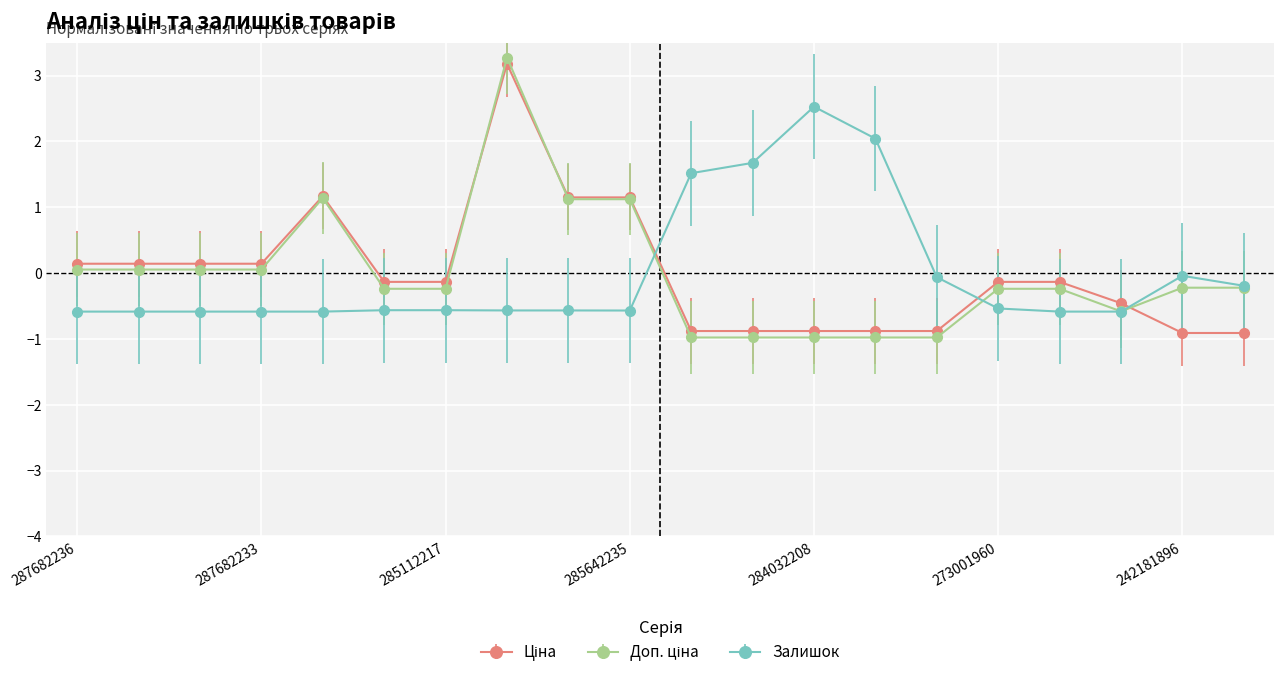

What is the value of the Залишок point at the 20th from the left?

-0.2